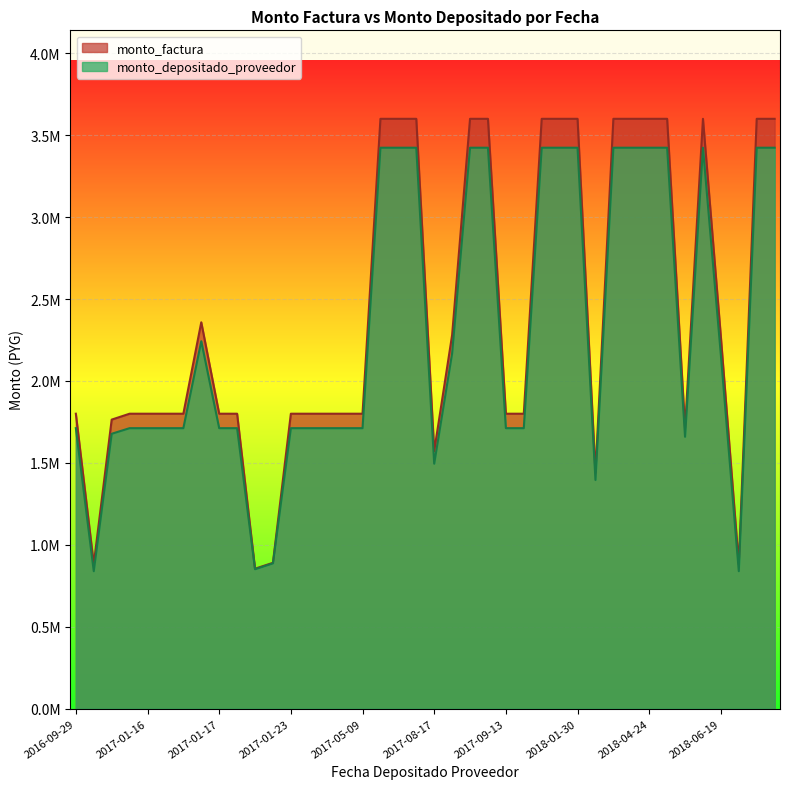

Where does the monto_factura series first go above 1800000?

2017-01-16